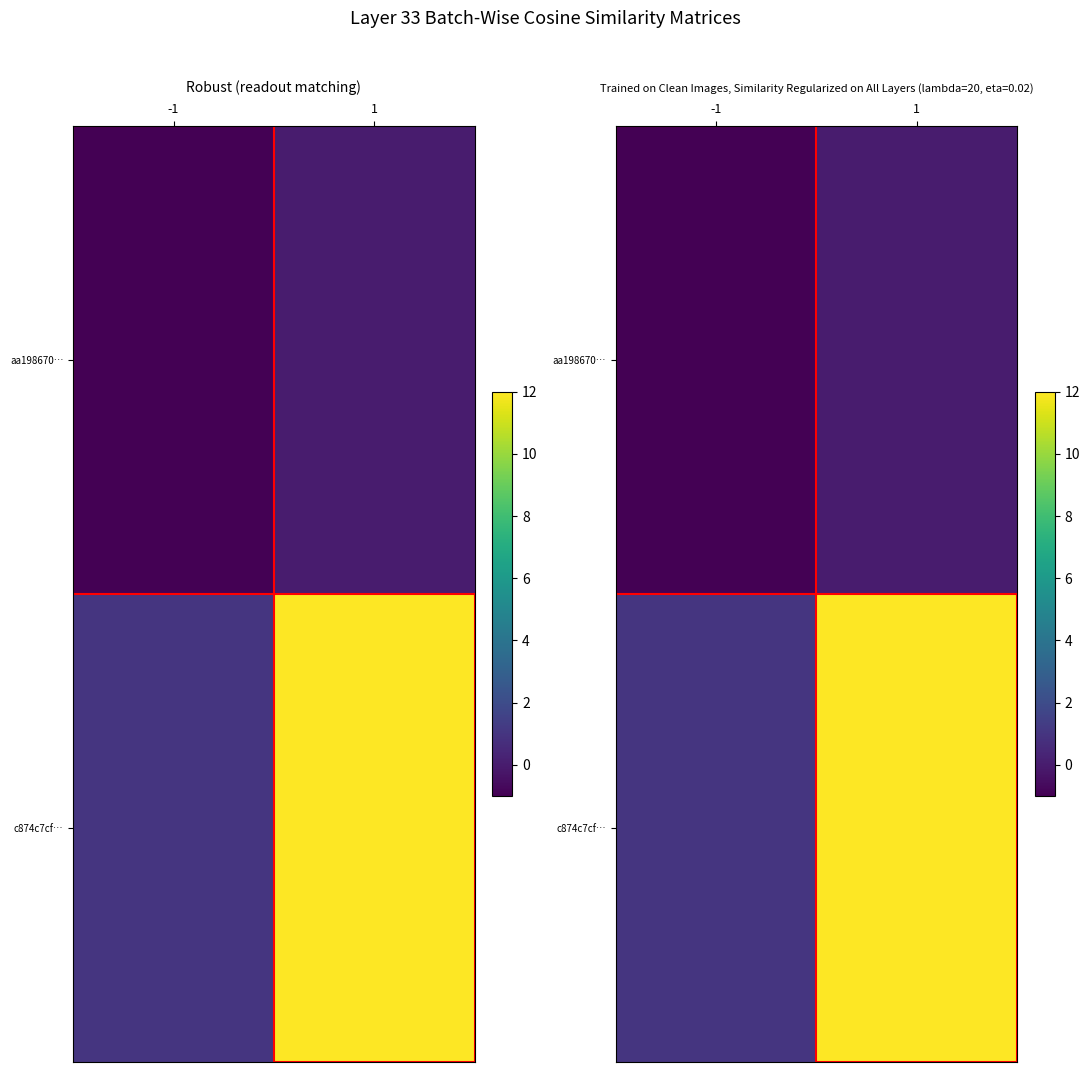

Is the value of c874c7cf… at -1 greater than the value of aa198670… at 1?

Yes